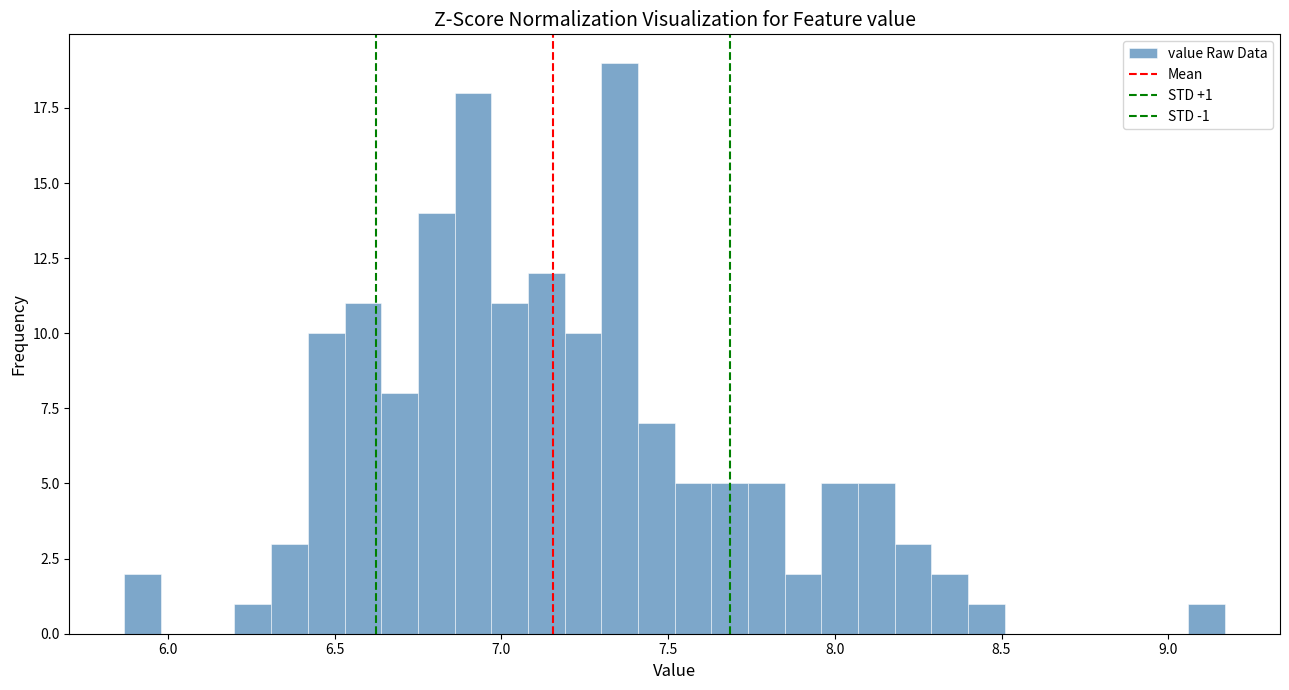

Read against the x-axis, roughly where is the centre of the tallest bar?

7.35